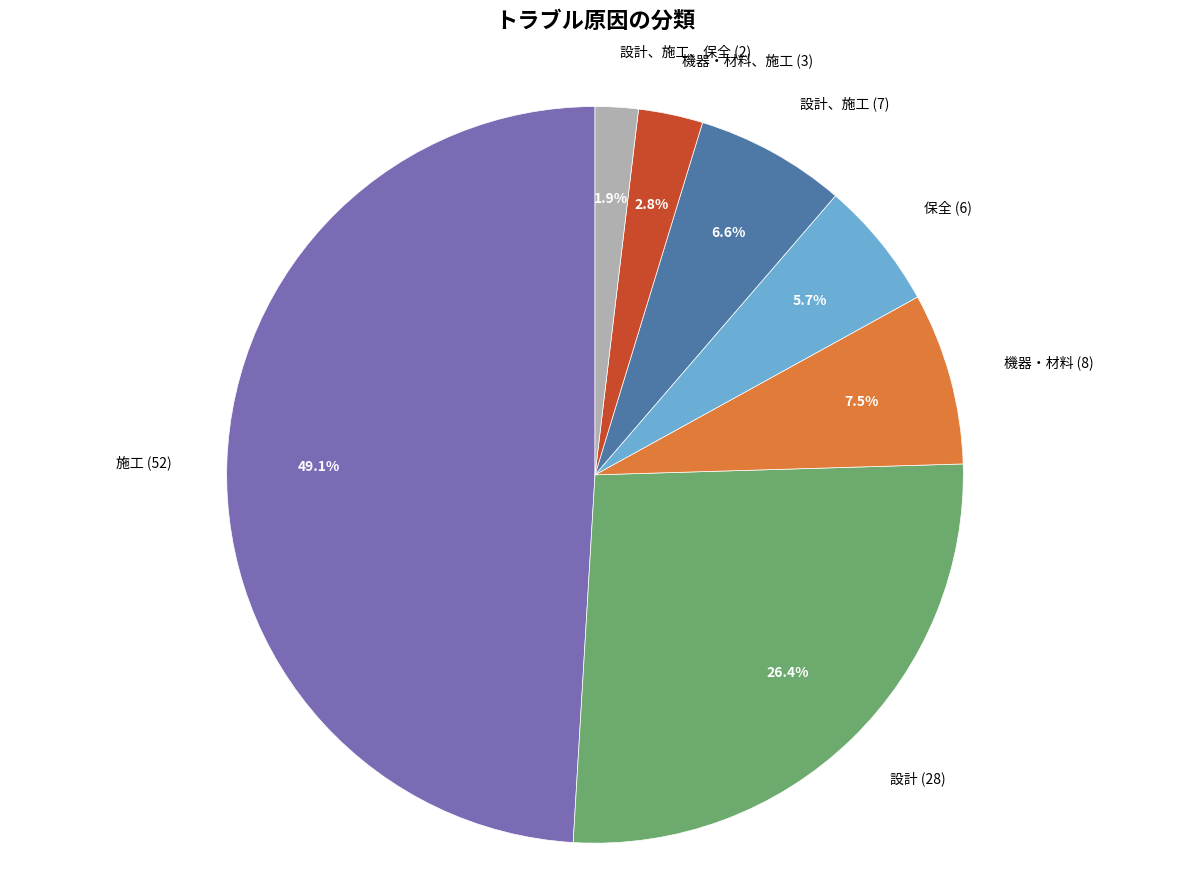

What is the ratio of the value at 保全 to the value at 設計、施工?

0.9